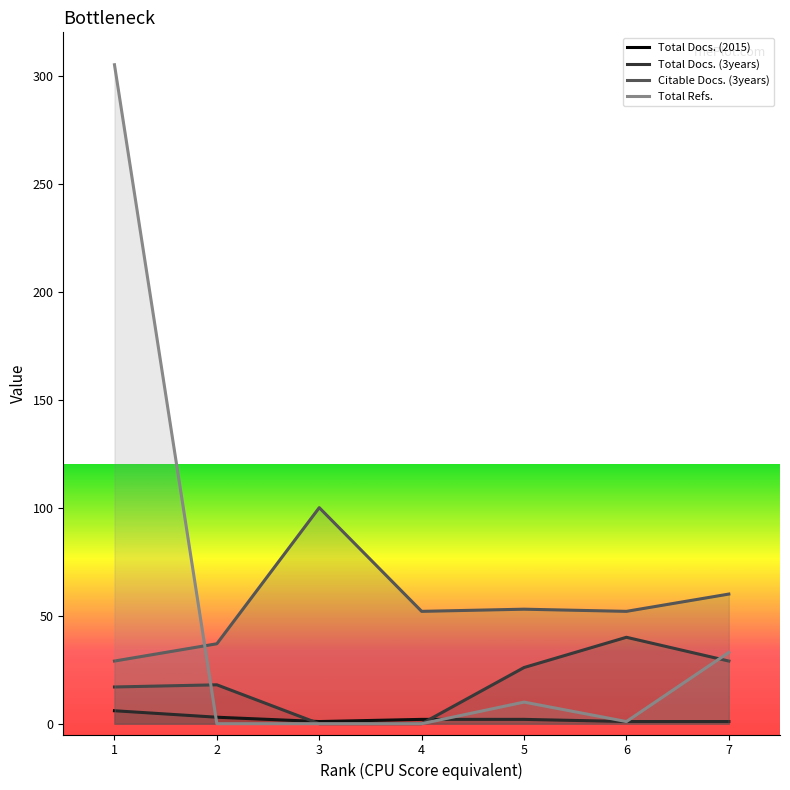

Where is Total Refs. nearest to the value 152?

7